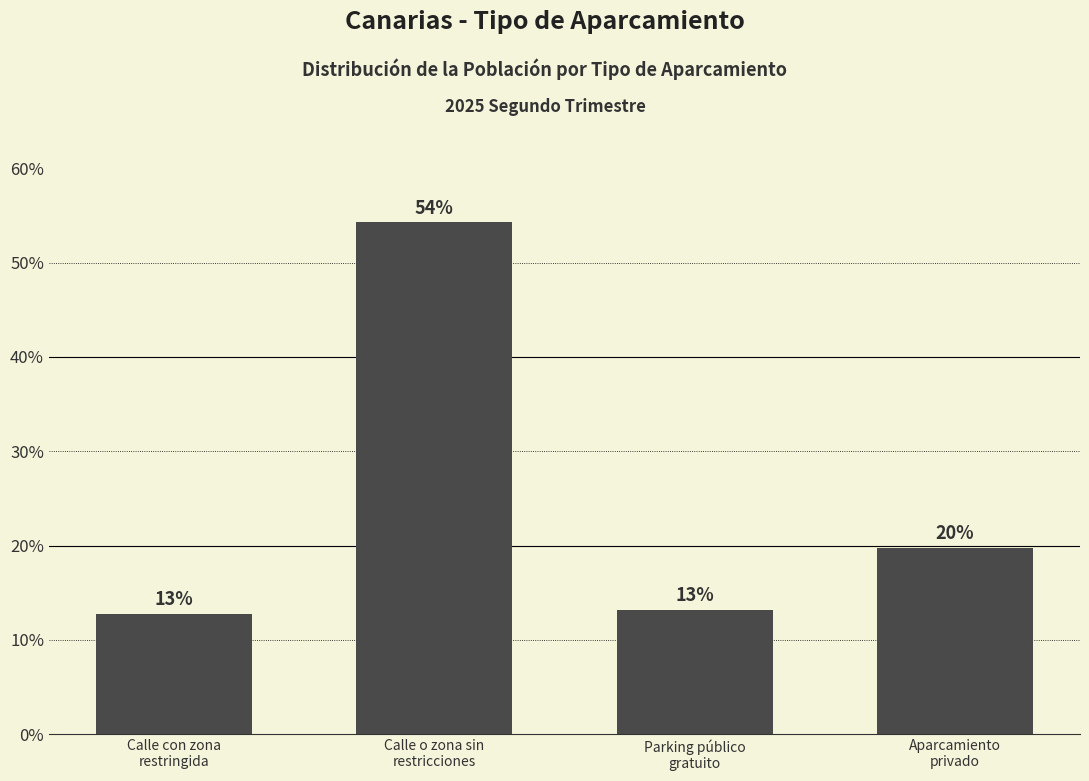

How many bars are there in total?

4